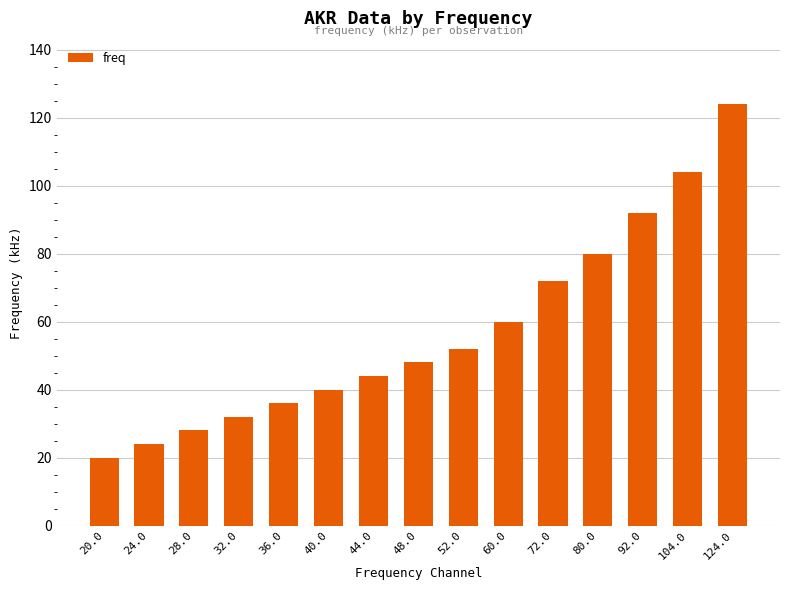

What is the label of the 9th bar from the left?

52.0